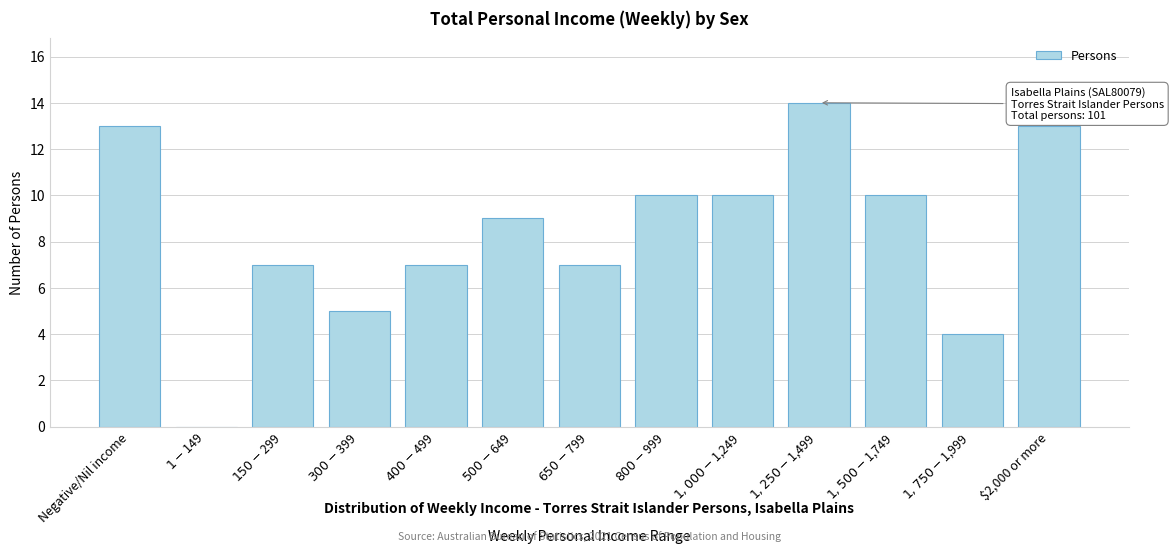

What is the sum of all values?

109